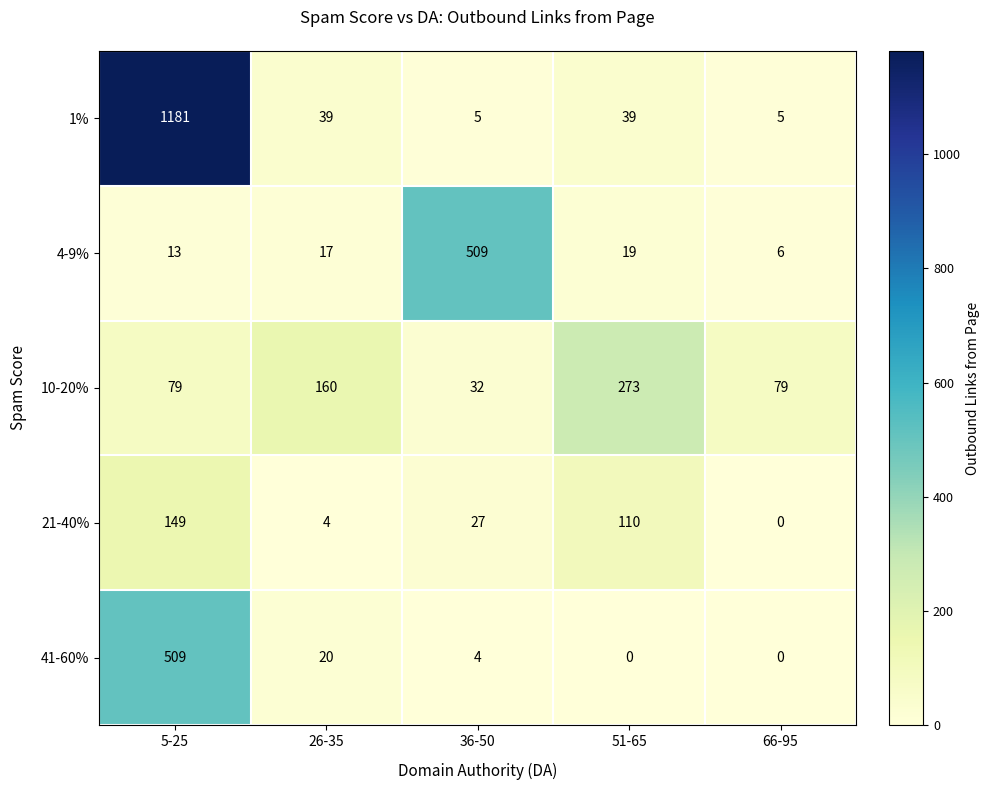

Reading left to right, extract all data points from this chart.

1%: 1181	39	5	39	5
4-9%: 13	17	509	19	6
10-20%: 79	160	32	273	79
21-40%: 149	4	27	110	0
41-60%: 509	20	4	0	0